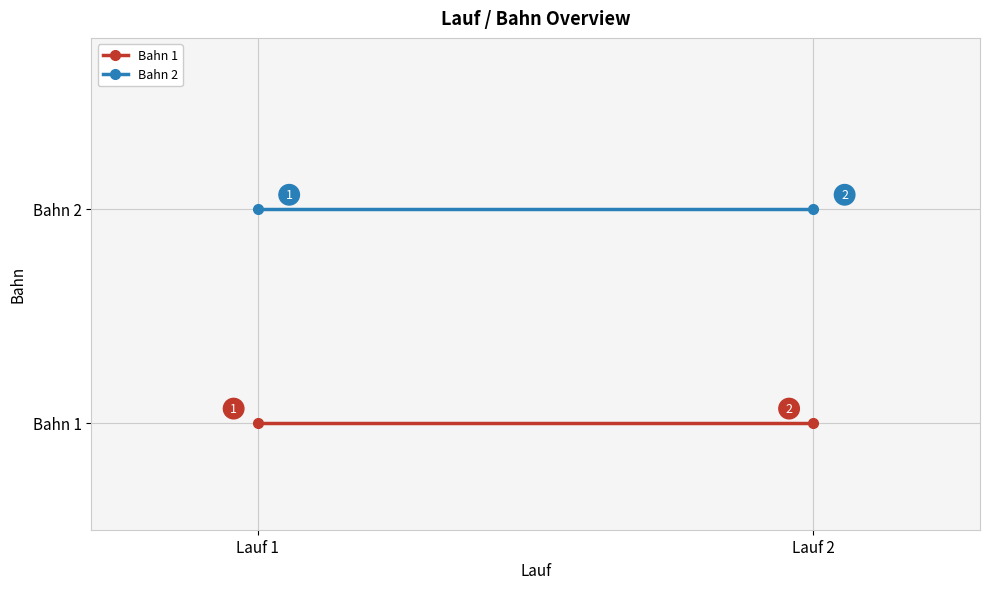

The value of Bahn 1 at Lauf 2 is 1. True or false?

False